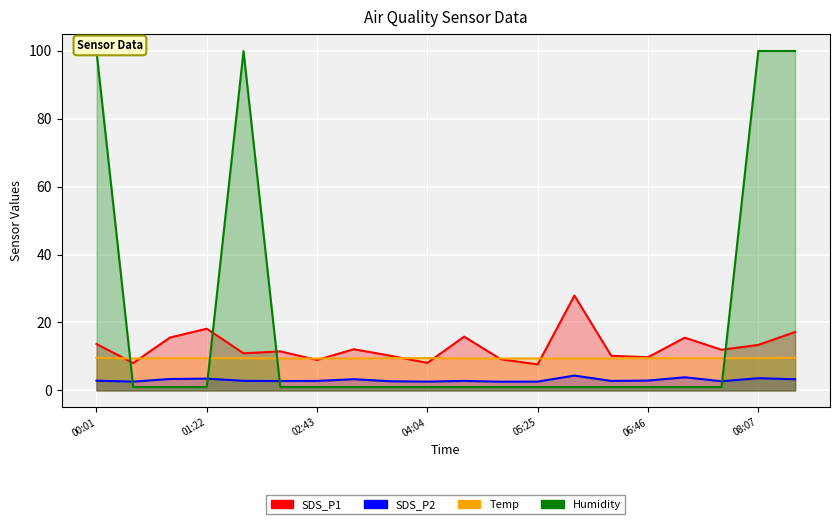

What position from the left is 05:25?

13